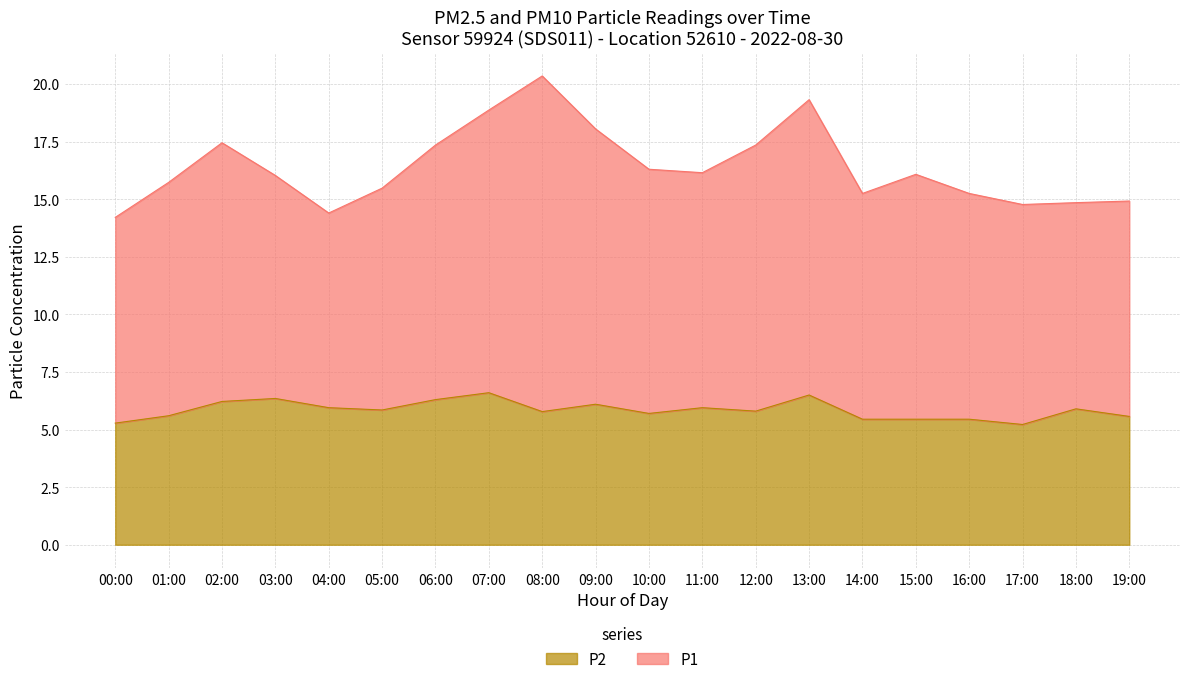

What is the difference between the second highest and second lowest values?

1.2